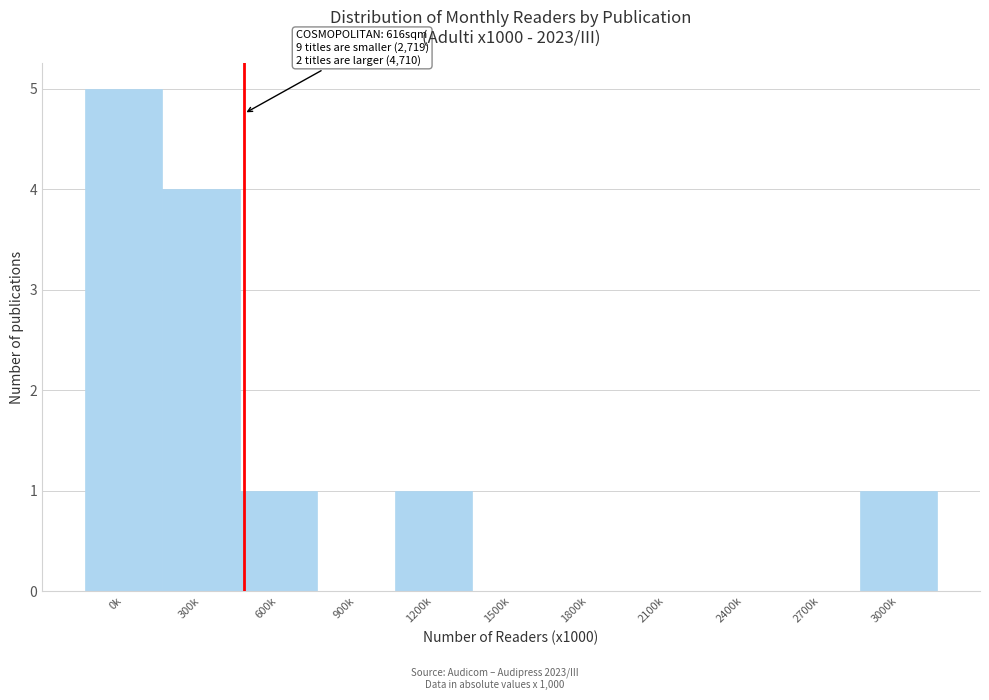

Reading right to left, transcribe all the data shown in this chart.

3000k=1	2700k=0	2400k=0	2100k=0	1800k=0	1500k=0	1200k=1	900k=0	600k=1	300k=4	0k=5